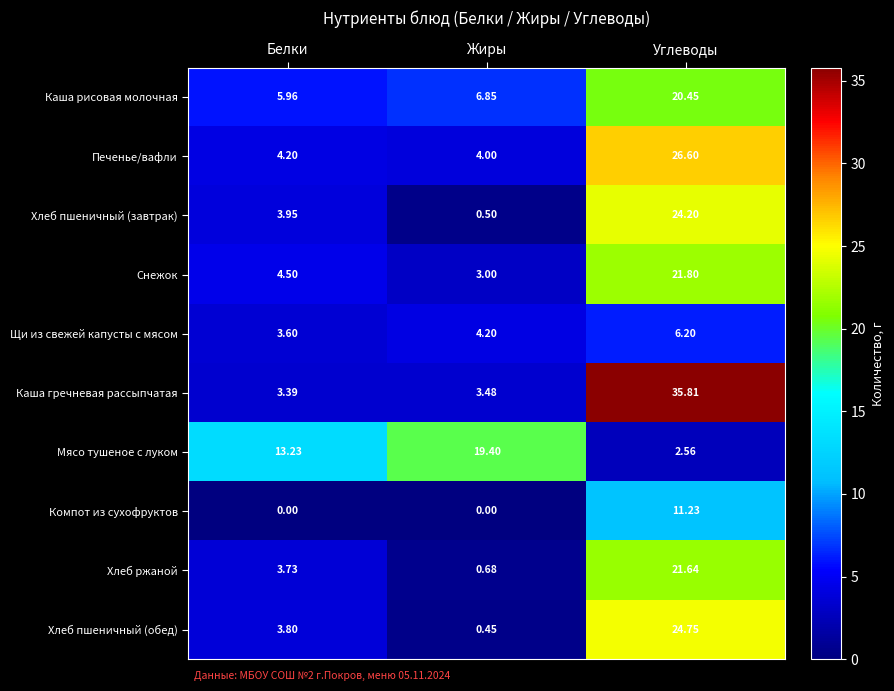

How many categories are shown in the chart?

3